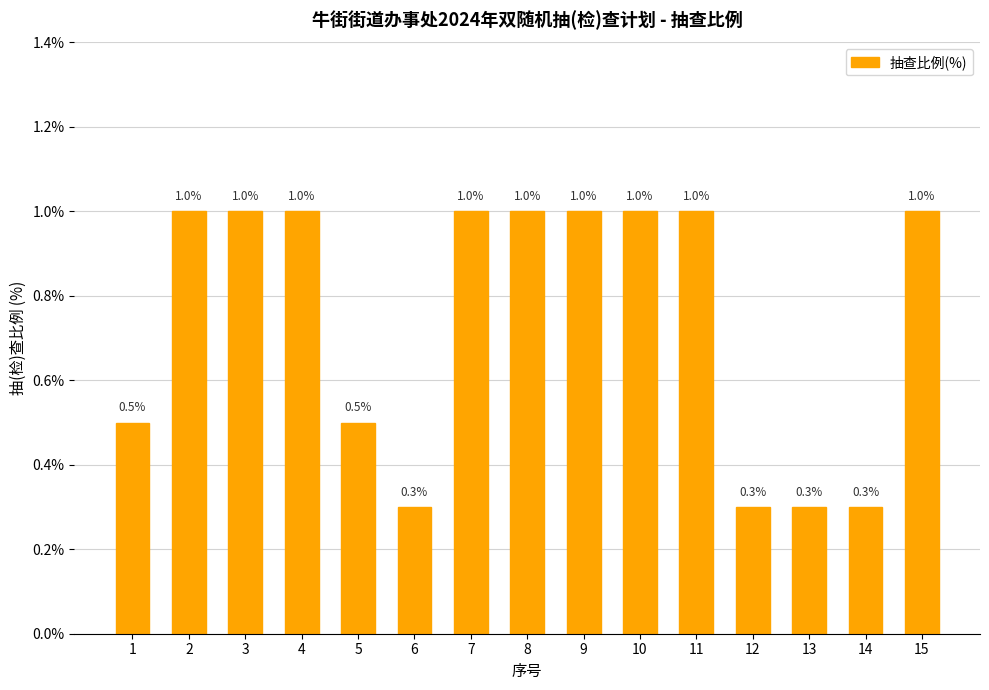

What value does the data have at 12?

0.3